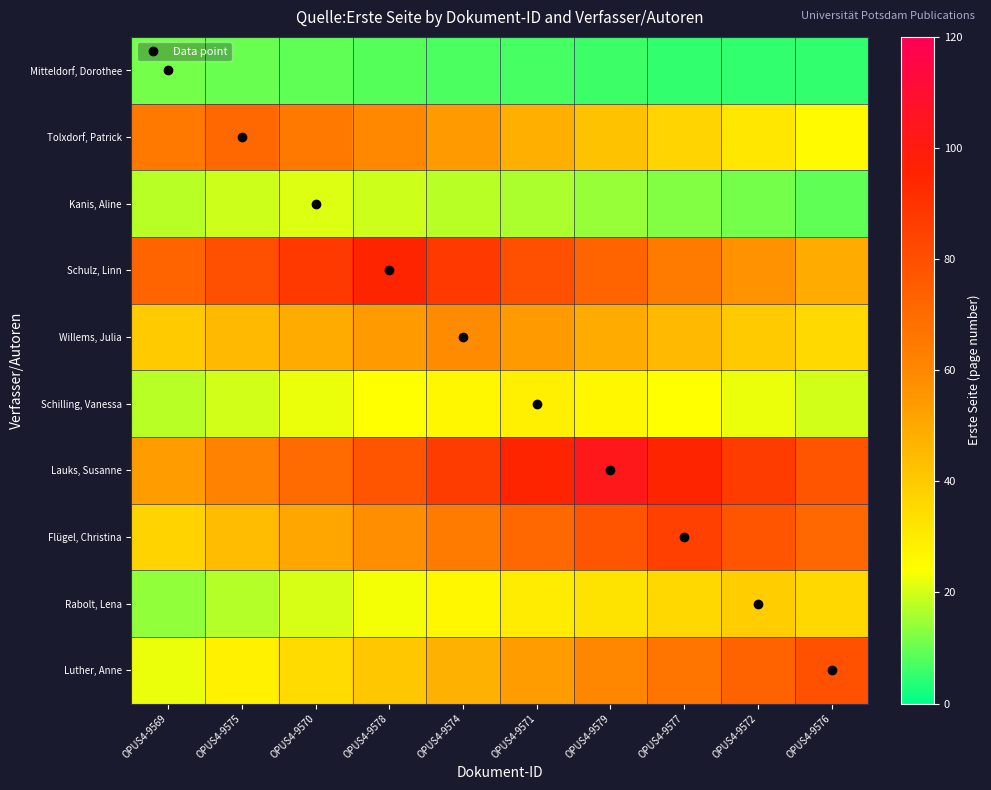

Reading left to right, list all the values displayed in this chart.

Mitteldorf, Dorothee: OPUS4-9569=11.0	OPUS4-9575=10.1	OPUS4-9570=9.2	OPUS4-9578=8.4	OPUS4-9574=7.5	OPUS4-9571=6.6	OPUS4-9579=5.7	OPUS4-9577=5.0	OPUS4-9572=5.0	OPUS4-9576=5.0
Tolxdorf, Patrick: OPUS4-9569=65.3	OPUS4-9575=71.0	OPUS4-9570=65.3	OPUS4-9578=59.6	OPUS4-9574=54.0	OPUS4-9571=48.3	OPUS4-9579=42.6	OPUS4-9577=36.9	OPUS4-9572=31.2	OPUS4-9576=25.6
Kanis, Aline: OPUS4-9569=17.6	OPUS4-9575=19.3	OPUS4-9570=21.0	OPUS4-9578=19.3	OPUS4-9574=17.6	OPUS4-9571=16.0	OPUS4-9579=14.3	OPUS4-9577=12.6	OPUS4-9572=10.9	OPUS4-9576=9.2
Schulz, Linn: OPUS4-9569=72.2	OPUS4-9575=79.8	OPUS4-9570=87.4	OPUS4-9578=95.0	OPUS4-9574=87.4	OPUS4-9571=79.8	OPUS4-9579=72.2	OPUS4-9577=64.6	OPUS4-9572=57.0	OPUS4-9576=49.4
Willems, Julia: OPUS4-9569=40.1	OPUS4-9575=44.8	OPUS4-9570=49.6	OPUS4-9578=54.3	OPUS4-9574=59.0	OPUS4-9571=54.3	OPUS4-9579=49.6	OPUS4-9577=44.8	OPUS4-9572=40.1	OPUS4-9576=35.4
Schilling, Vanessa: OPUS4-9569=17.4	OPUS4-9575=19.7	OPUS4-9570=22.0	OPUS4-9578=24.4	OPUS4-9574=26.7	OPUS4-9571=29.0	OPUS4-9579=26.7	OPUS4-9577=24.4	OPUS4-9572=22.0	OPUS4-9576=19.7
Lauks, Susanne: OPUS4-9569=53.6	OPUS4-9575=61.8	OPUS4-9570=70.0	OPUS4-9578=78.3	OPUS4-9574=86.5	OPUS4-9571=94.8	OPUS4-9579=103.0	OPUS4-9577=94.8	OPUS4-9572=86.5	OPUS4-9576=78.3
Flügel, Christina: OPUS4-9569=37.4	OPUS4-9575=44.2	OPUS4-9570=51.0	OPUS4-9578=57.8	OPUS4-9574=64.6	OPUS4-9571=71.4	OPUS4-9579=78.2	OPUS4-9577=85.0	OPUS4-9572=78.2	OPUS4-9576=71.4
Rabolt, Lena: OPUS4-9569=14.0	OPUS4-9575=17.2	OPUS4-9570=20.3	OPUS4-9578=23.4	OPUS4-9574=26.5	OPUS4-9571=29.6	OPUS4-9579=32.8	OPUS4-9577=35.9	OPUS4-9572=39.0	OPUS4-9576=35.9
Luther, Anne: OPUS4-9569=22.1	OPUS4-9575=28.4	OPUS4-9570=34.8	OPUS4-9578=41.1	OPUS4-9574=47.4	OPUS4-9571=53.7	OPUS4-9579=60.0	OPUS4-9577=66.4	OPUS4-9572=72.7	OPUS4-9576=79.0